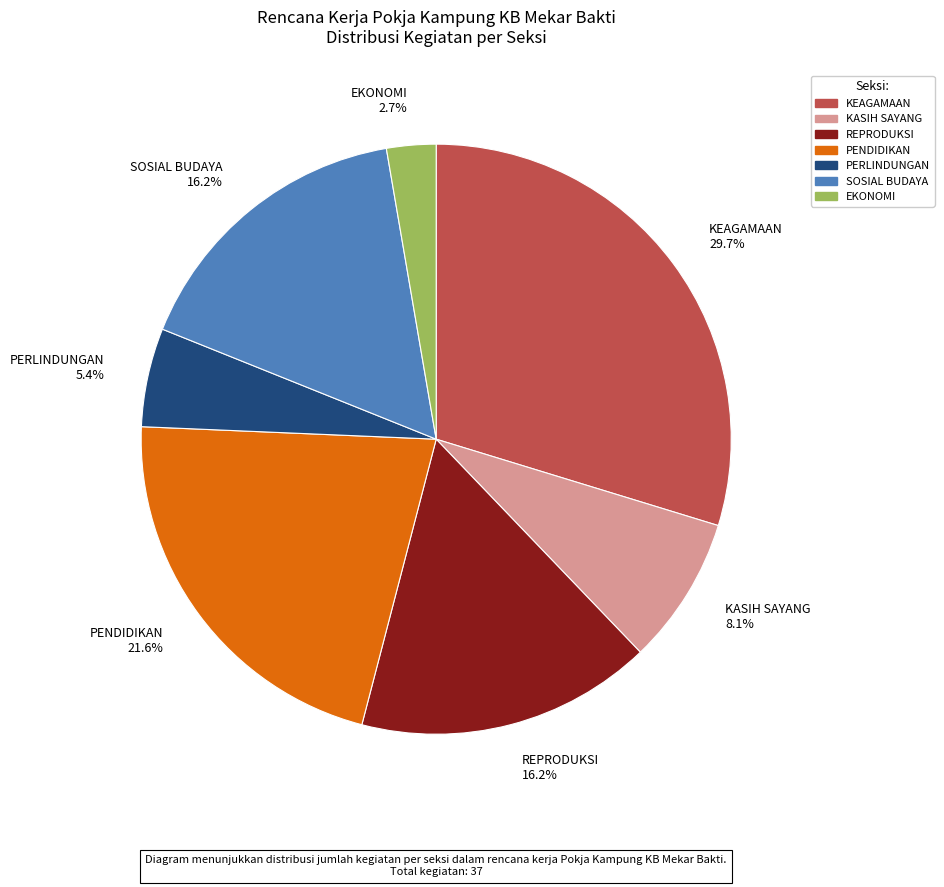

What is the ratio of the value at EKONOMI to the value at PERLINDUNGAN?

0.5